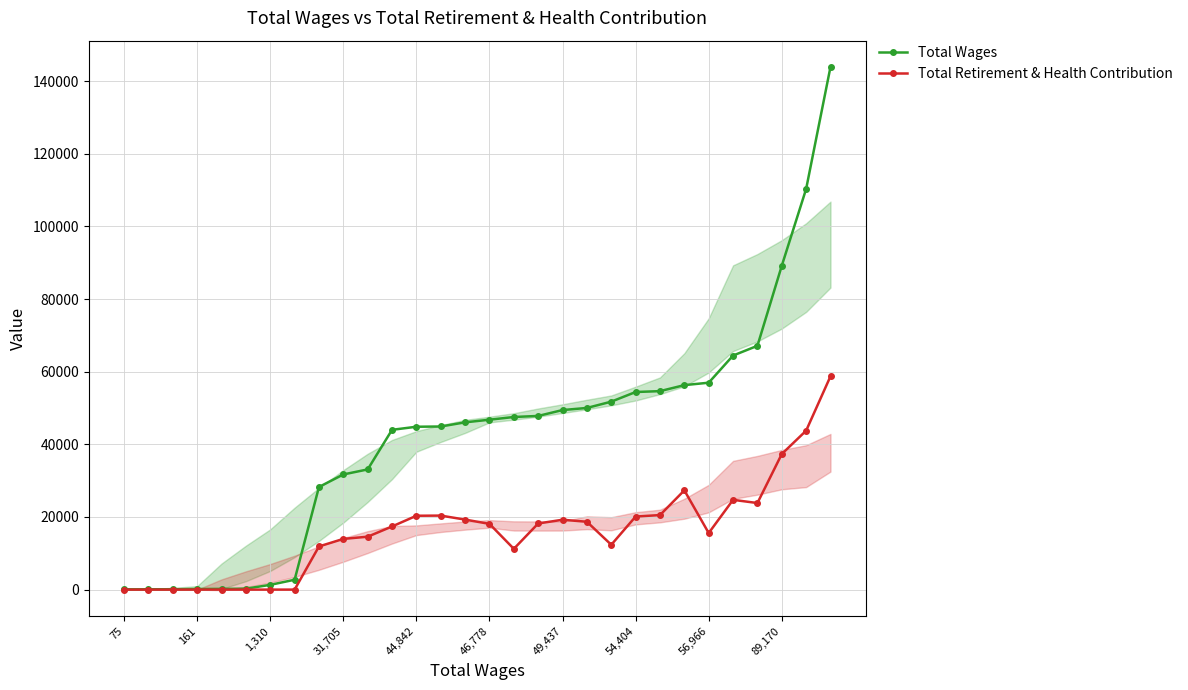

What are all the series names shown in the legend?

Total Wages, Total Retirement & Health Contribution